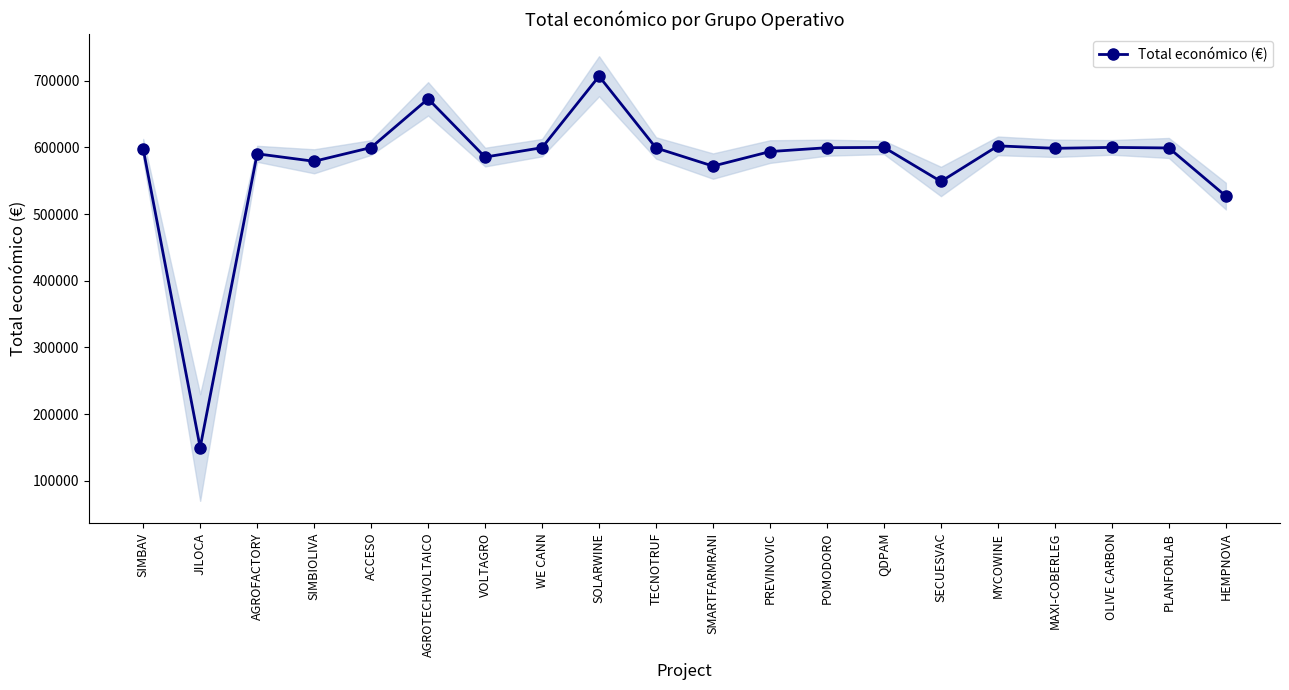

Reading left to right, what are all the values shown in this chart?

597651	150000	590382	579152	599779	672807	585460	599584	706697	599131	571965	593715	599540	599986	548889	602295	598609	599992	599134	526962